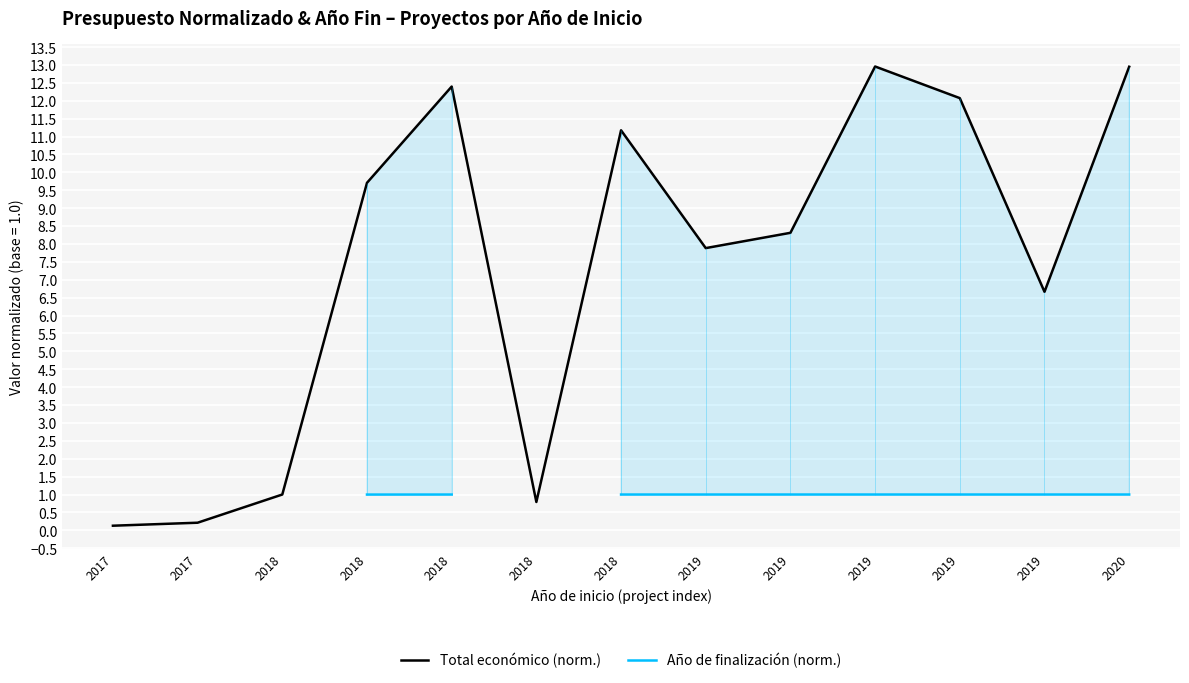

What is the difference between the highest and lowest values at 2019?

6.9